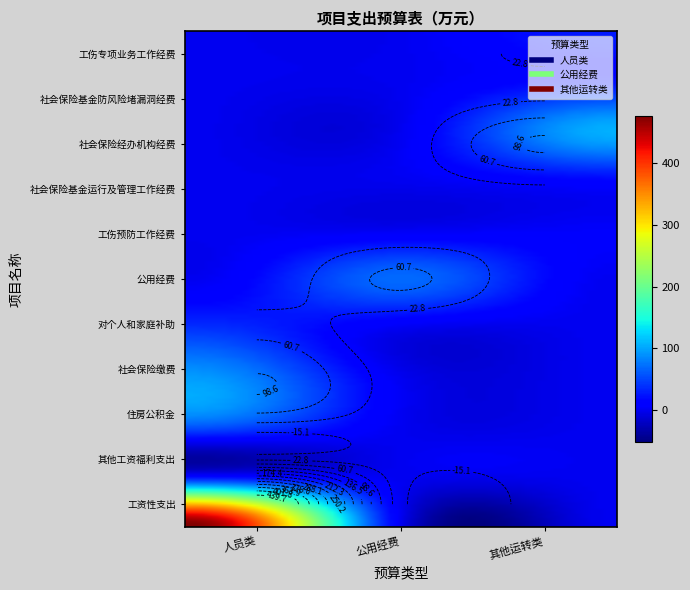

At which label does 工伤专项业务工作经费 reach its peak?

2